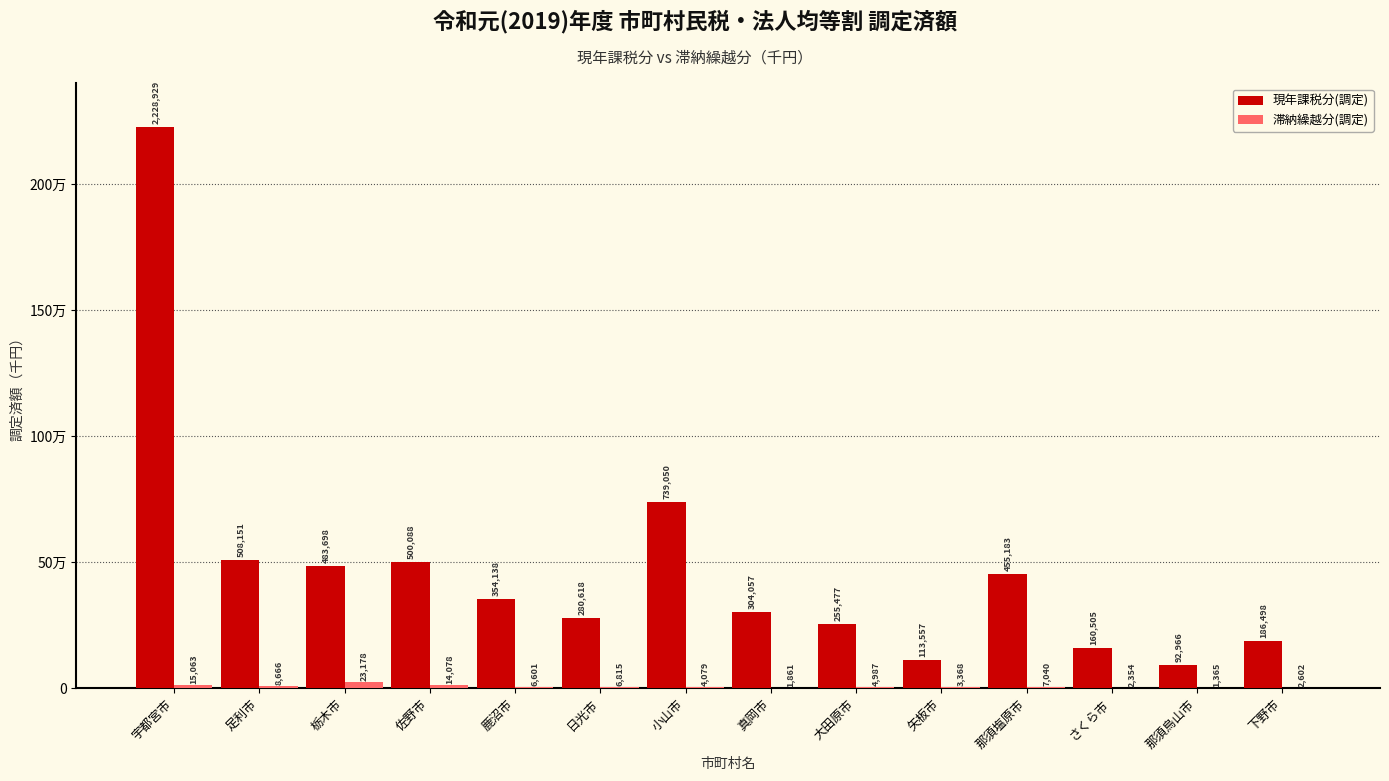

At how many categories does at least one series exceed 291080?

8